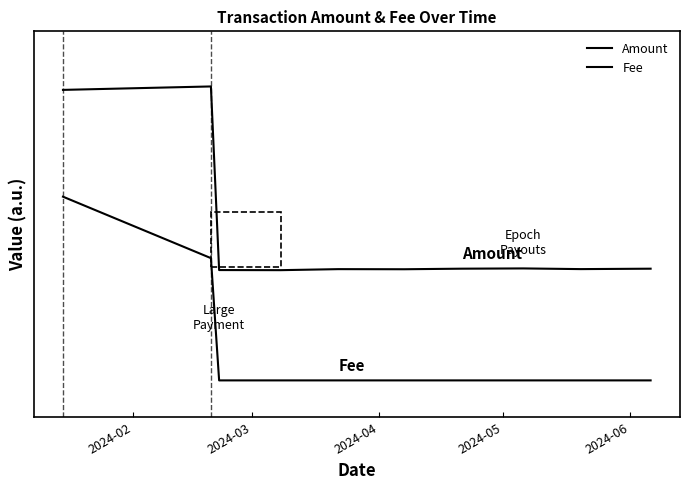

Is this an area chart (filled region under the line)?

No